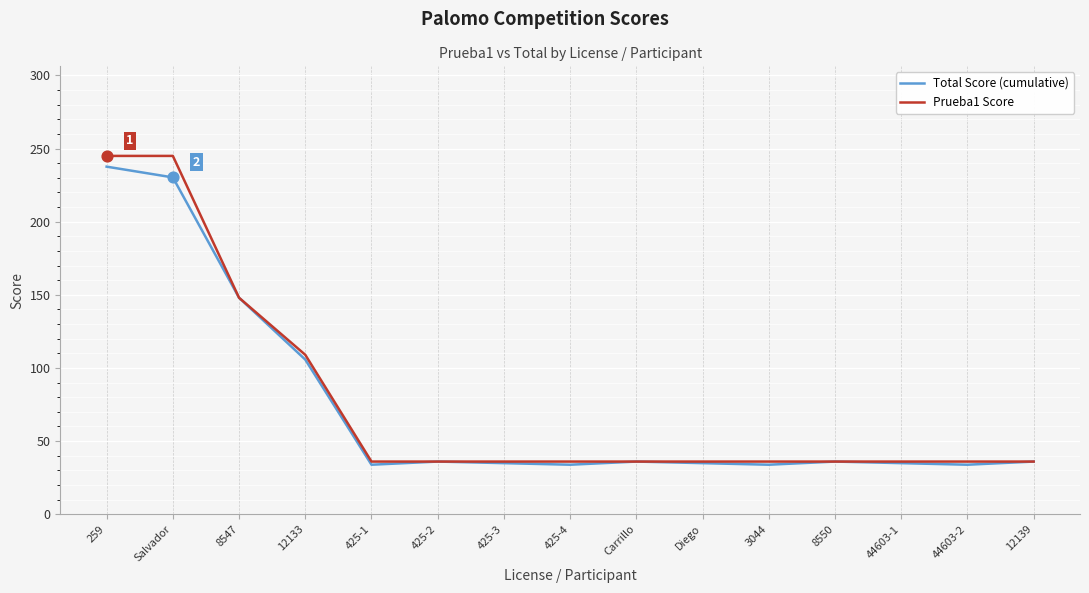

What is the spread (max minus min) of values at 44603-1?

1.1